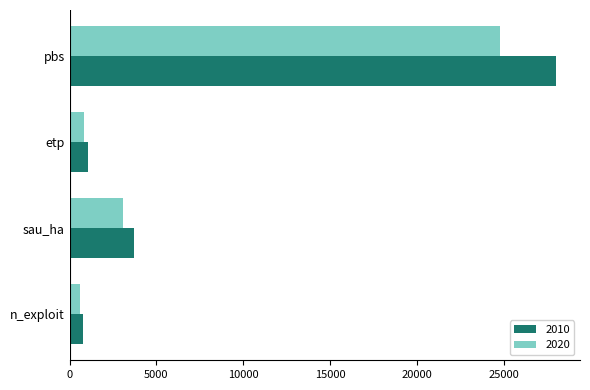

What is the maximum value shown in the chart?

28004.9